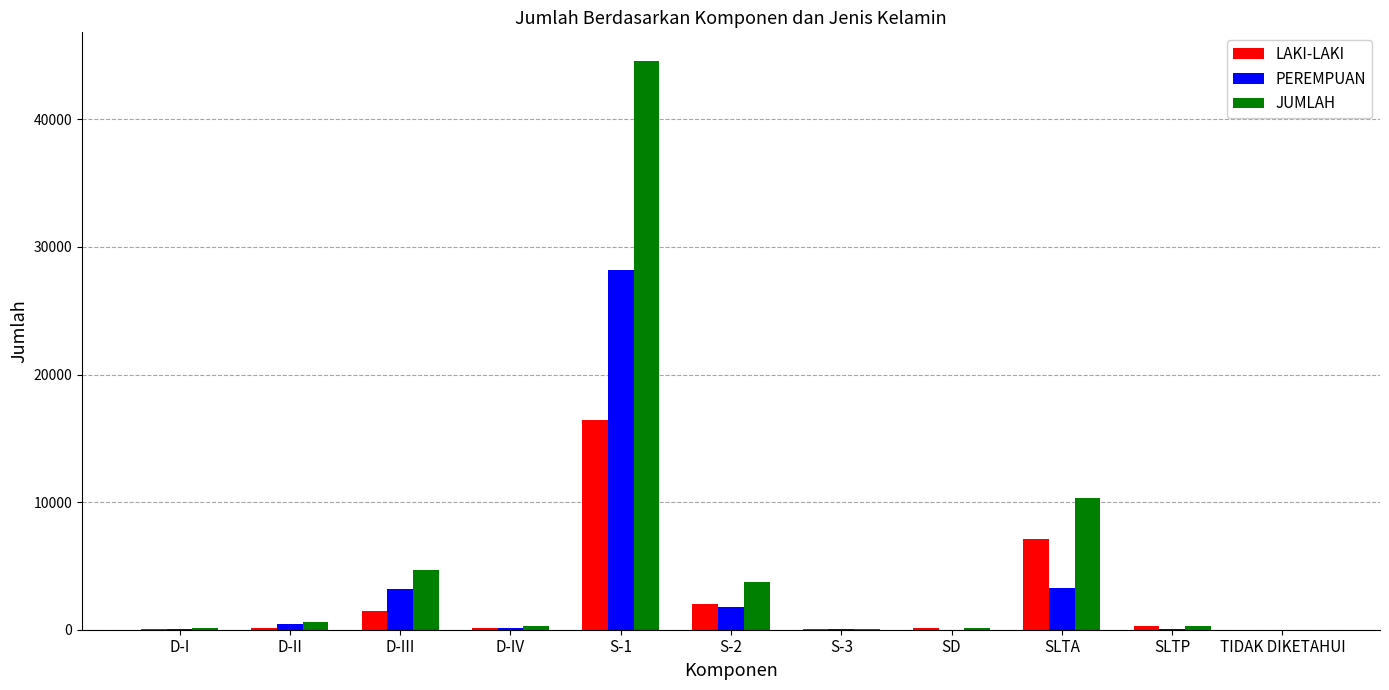

Which series changed the most between S-2 and S-3?

JUMLAH